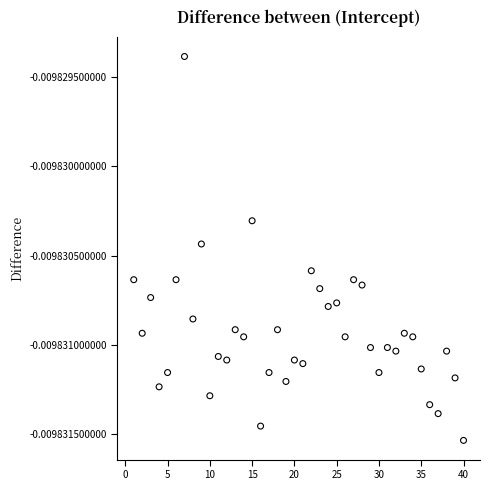

What is the range of X values (max minus min)?

39.0